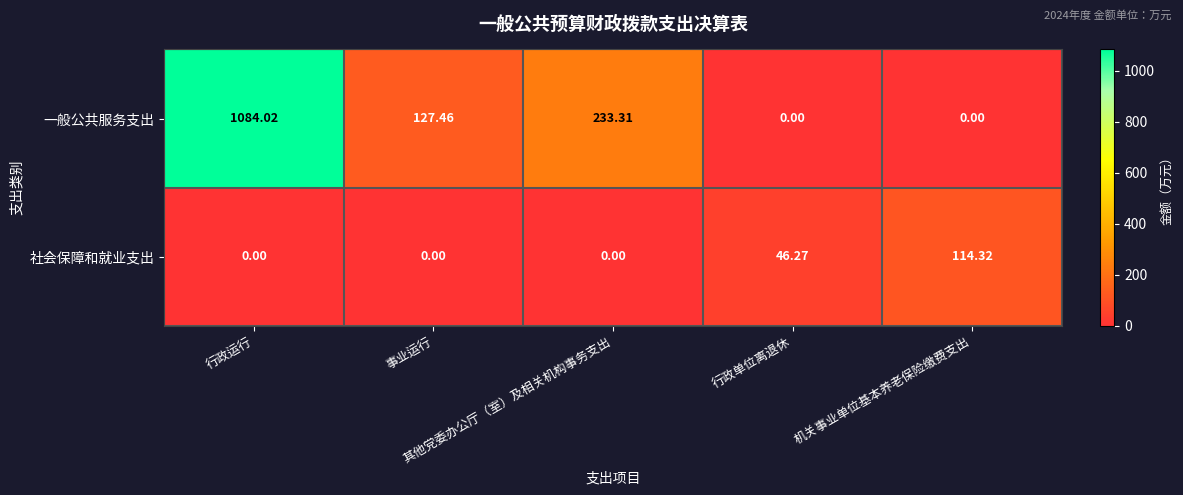

Rank the series by their maximum value, from lowest to highest.

社会保障和就业支出, 一般公共服务支出